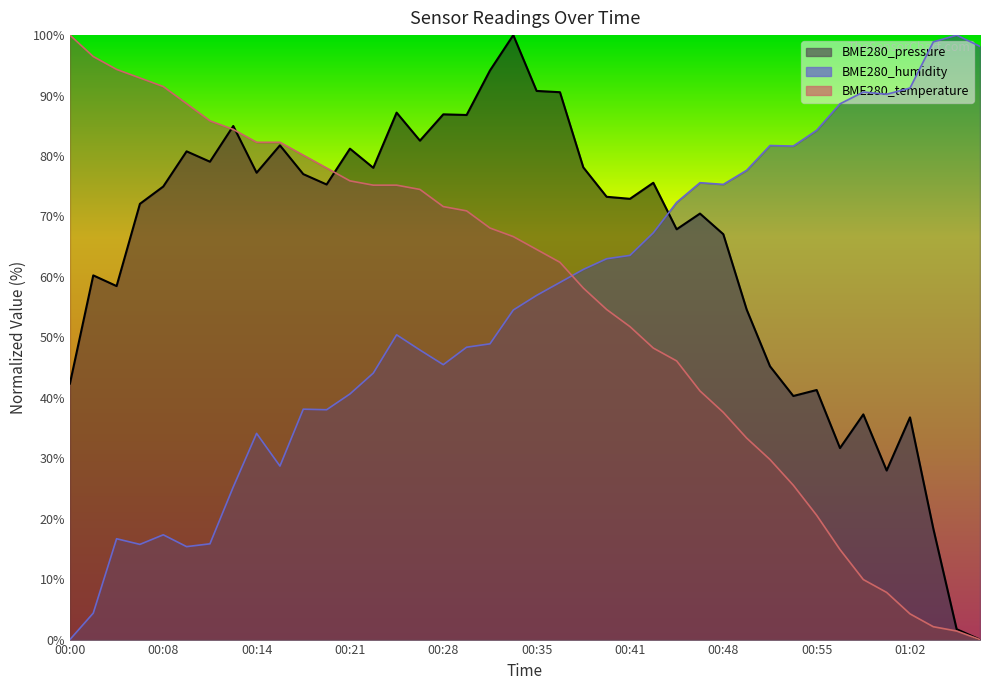

Reading right to left, what are all the values shown in this chart?

BME280_temperature: 0.0	1.4	2.1	4.3	7.8	9.9	14.9	20.6	25.5	29.8	33.3	37.6	41.1	46.1	48.2	51.8	54.6	58.2	62.4	64.5	66.7	68.1	70.9	71.6	74.5	75.2	75.2	75.9	78.0	80.1	82.3	82.3	84.4	85.8	88.7	91.5	92.9	94.3	96.5	100.0
BME280_humidity: 98.1	100.0	98.9	91.2	90.2	90.6	88.6	84.2	81.6	81.7	77.6	75.3	75.6	72.3	67.3	63.6	63.0	61.2	59.1	56.9	54.5	48.9	48.4	45.5	47.9	50.4	44.1	40.6	38.0	38.1	28.7	34.1	25.3	15.8	15.4	17.3	15.8	16.7	4.4	0.0
BME280_pressure: 0.0	1.7	18.3	36.8	28.0	37.3	31.7	41.3	40.3	45.2	54.6	67.1	70.5	67.9	75.6	72.9	73.3	78.1	90.6	90.8	100.0	94.1	86.8	86.9	82.5	87.2	78.0	81.2	75.3	77.0	81.8	77.2	85.0	79.1	80.8	75.0	72.1	58.5	60.3	42.3